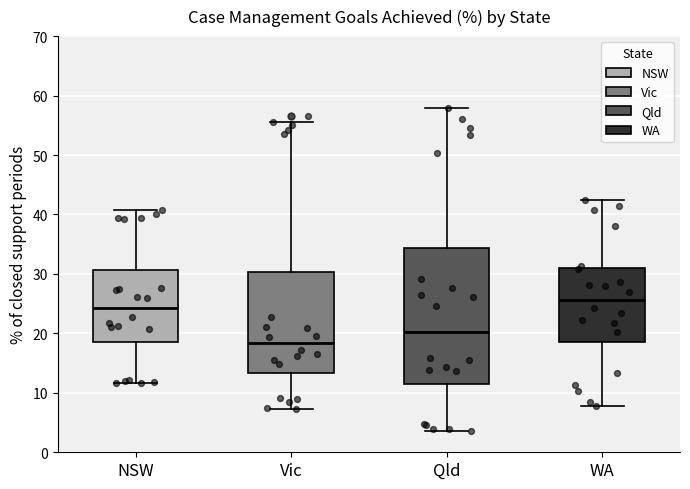

Comparing the boxes themselves (not the whiskers), which one is the tallest?

Qld